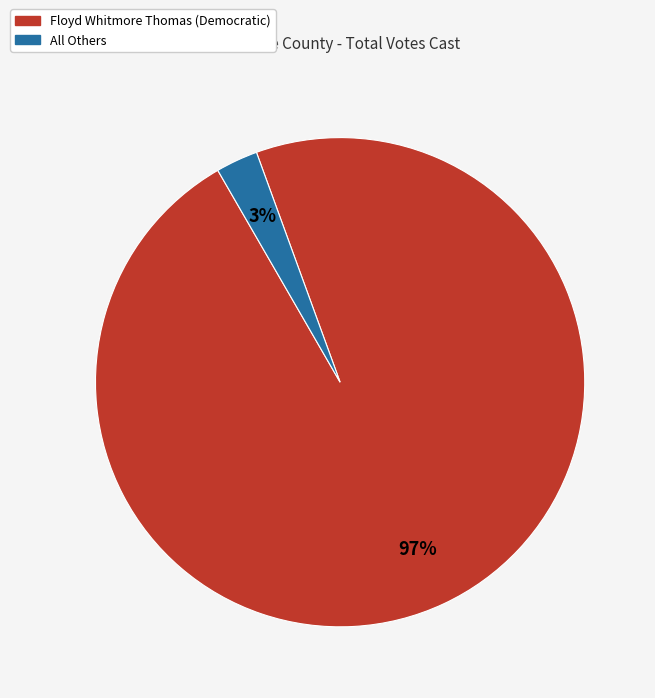

Is it true that Floyd Whitmore Thomas (Democratic) is 89% of the pie?

False